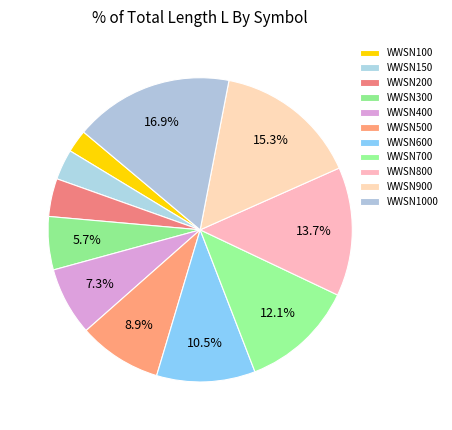

Is it true that WWSN800 is 14% of the pie?

True